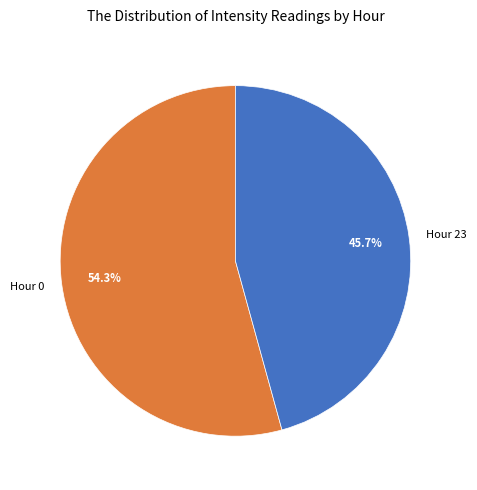

What percentage is NOT represented by Hour 23?

54.3%